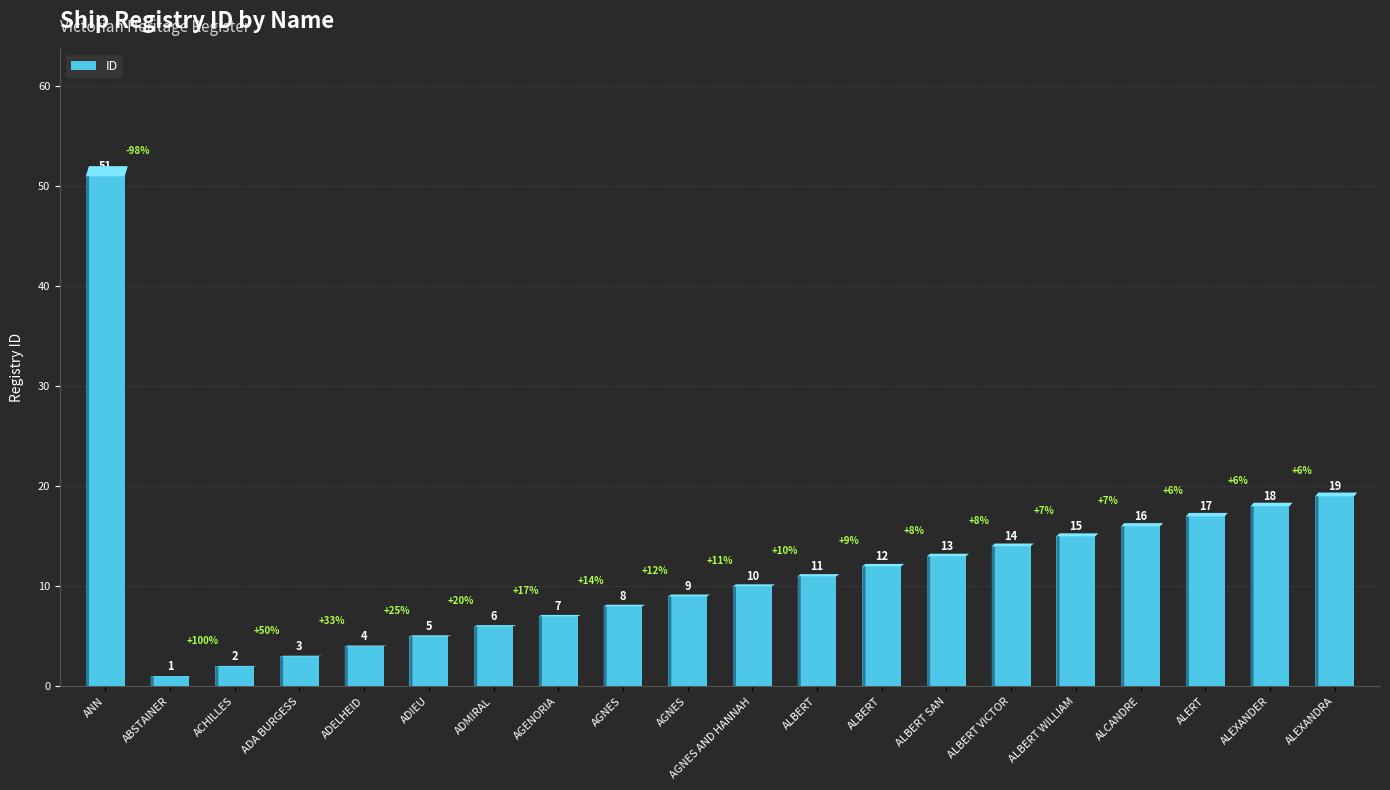

True or false: the data shows 26 at ALERT.

False